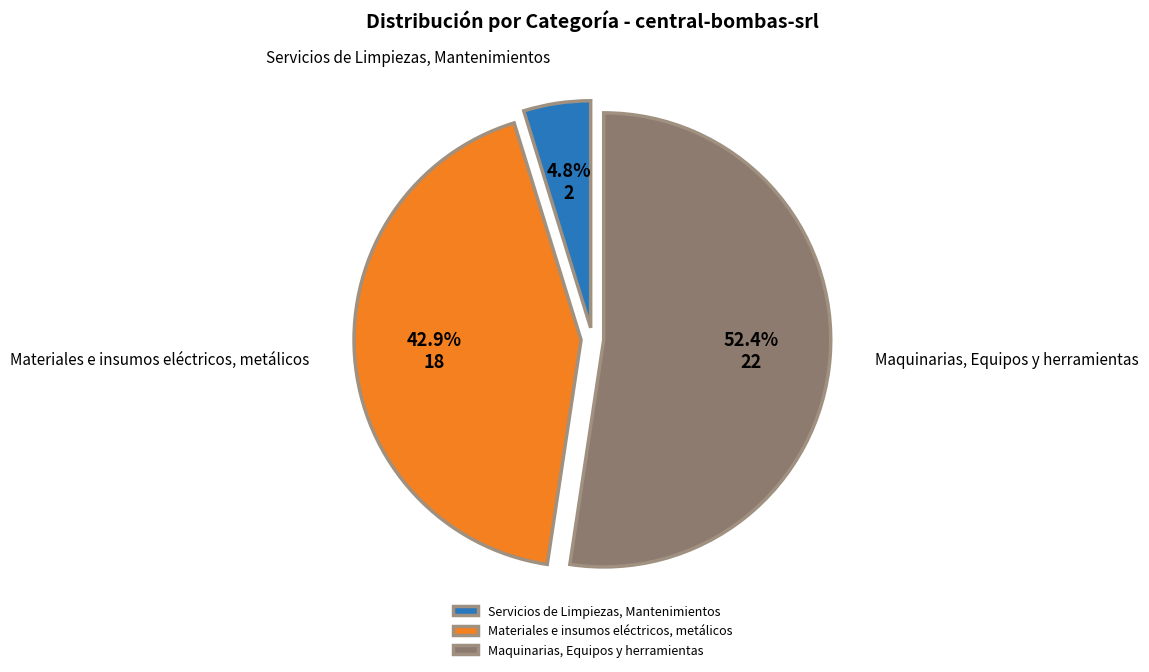

Which has a higher value, Servicios de Limpiezas, Mantenimientos or Maquinarias, Equipos y herramientas?

Maquinarias, Equipos y herramientas